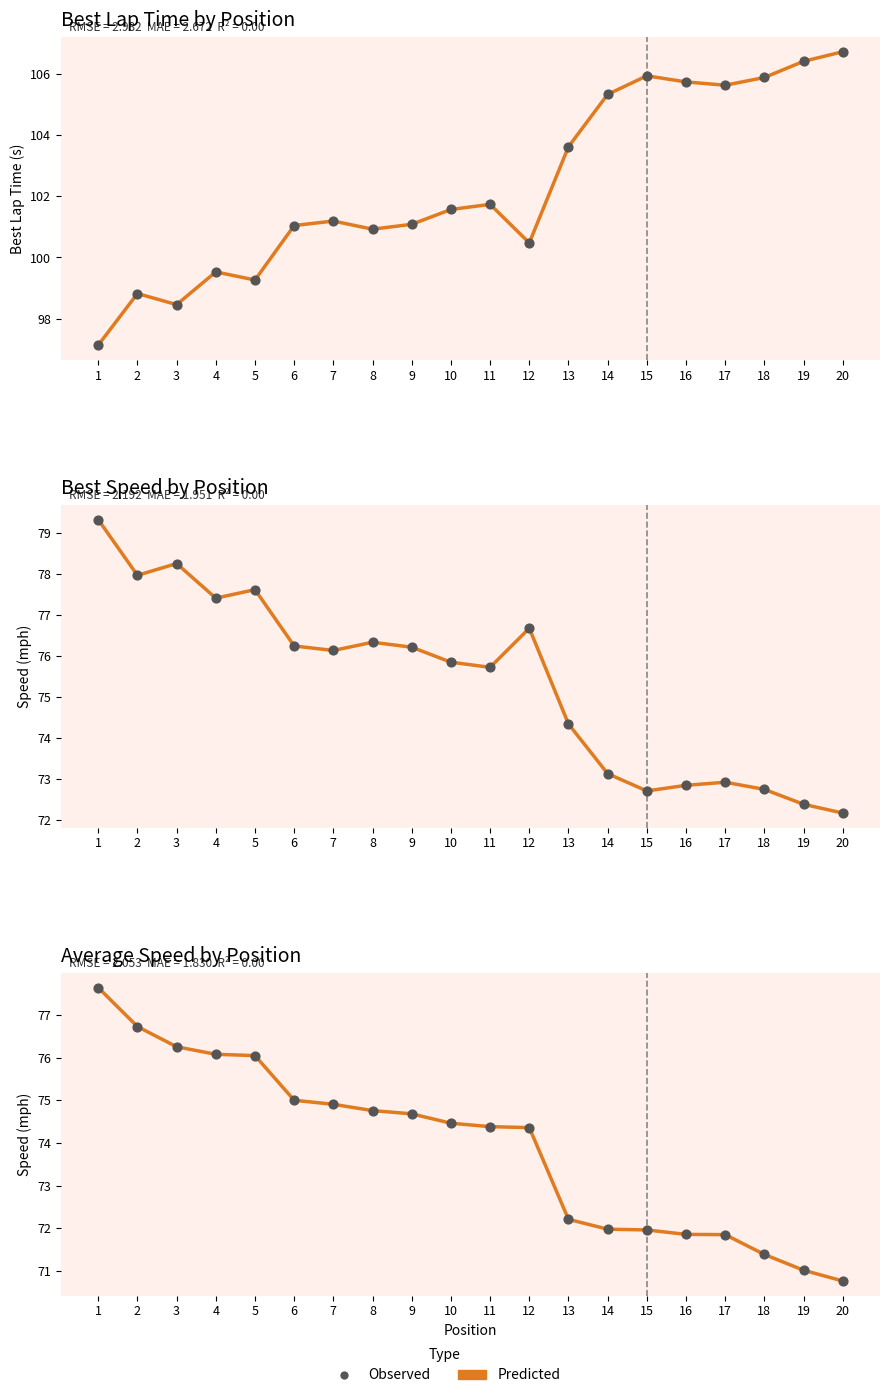

At how many categories does at least one series exceed 72?

13